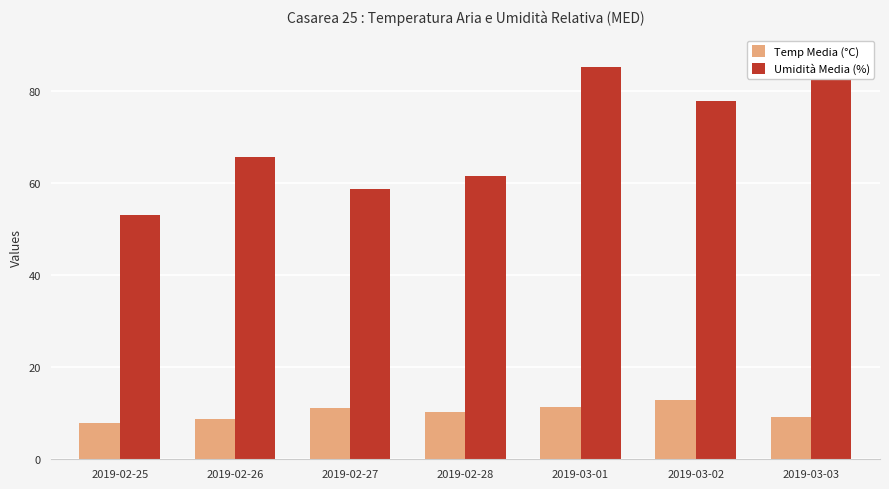

List the series in order of their overall mean, highest first.

Umidità Media (%), Temp Media (°C)